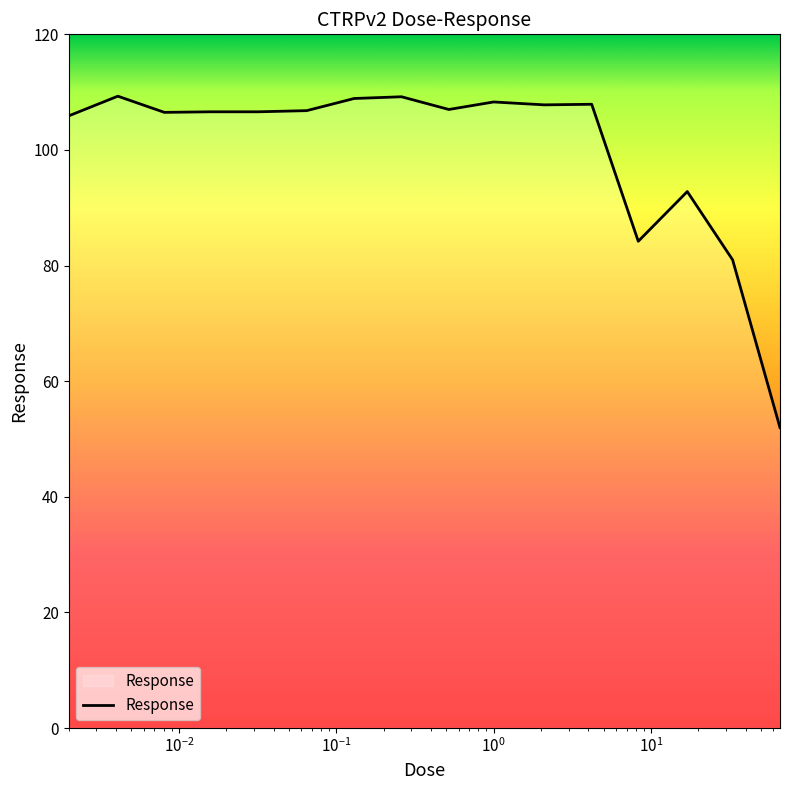

What is the greatest value displayed?

109.3